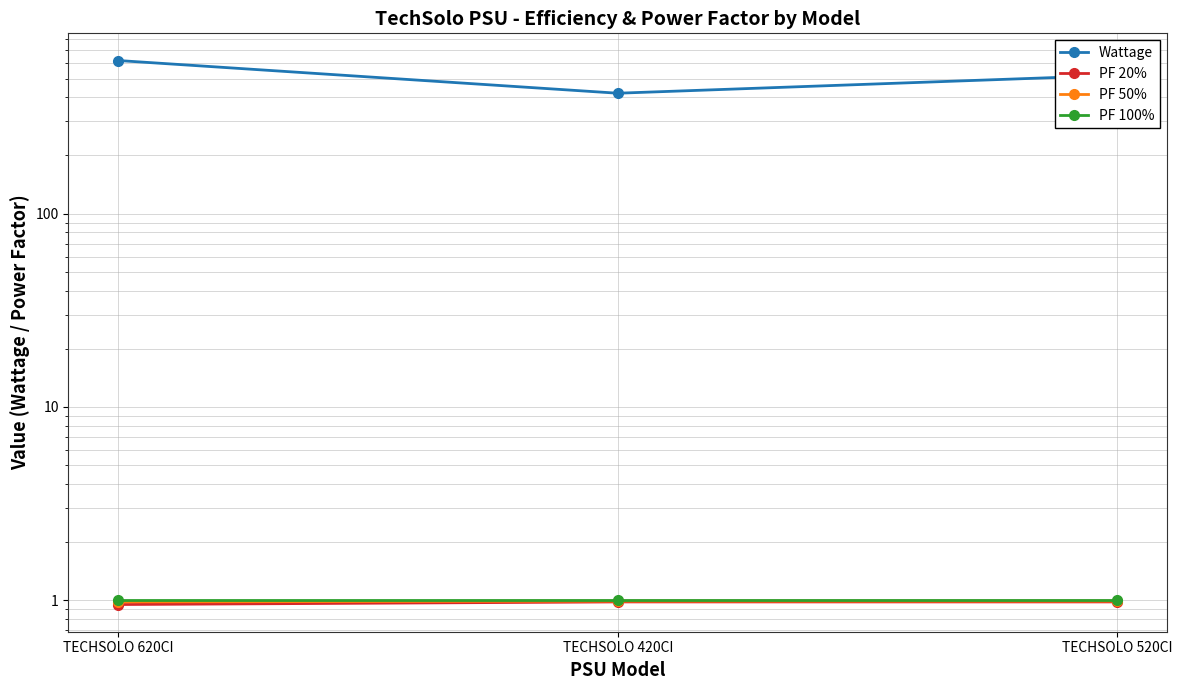

What value does the PF 100% series have at TECHSOLO 520CI?

1.0